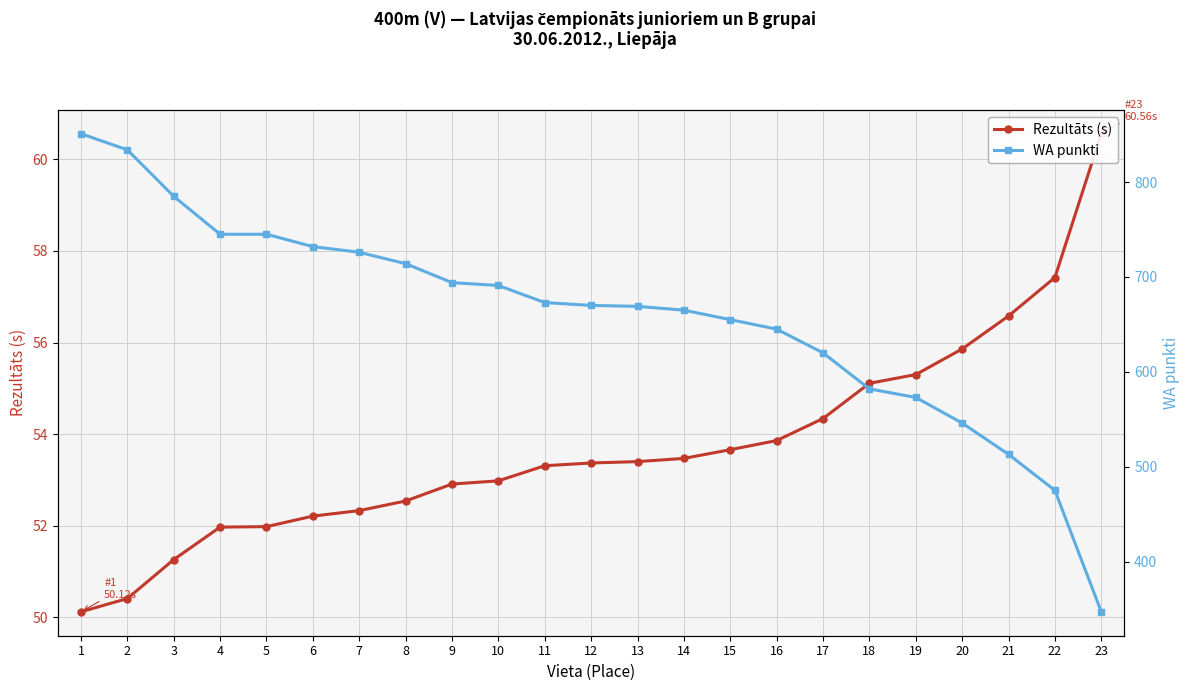

How many data points does each series have?

23